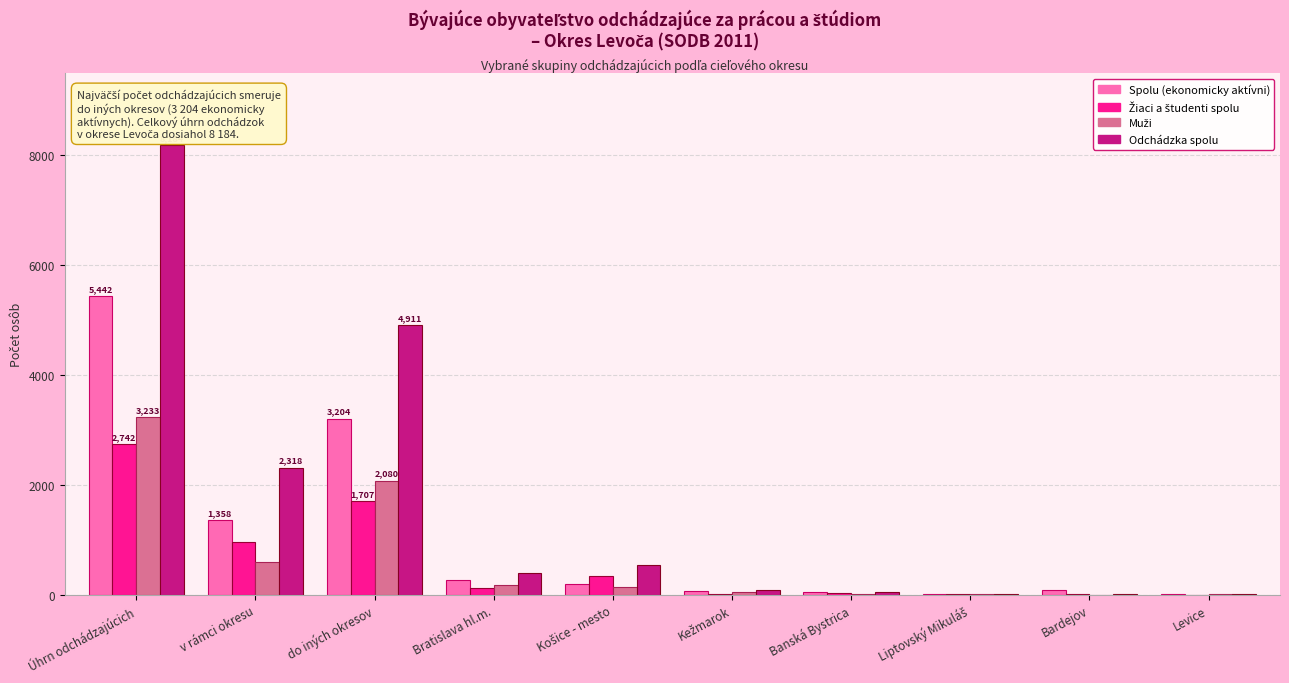

The value of Spolu (ekonomicky aktívni) at do iných okresov is 4820. True or false?

False